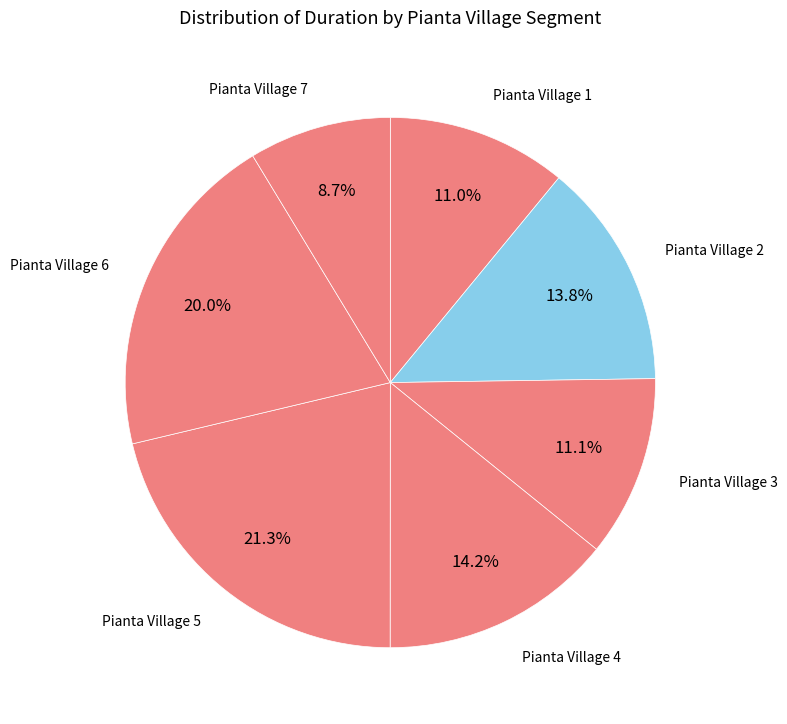

Rank the categories by value from highest to lowest.

Pianta Village 5, Pianta Village 6, Pianta Village 4, Pianta Village 2, Pianta Village 3, Pianta Village 1, Pianta Village 7